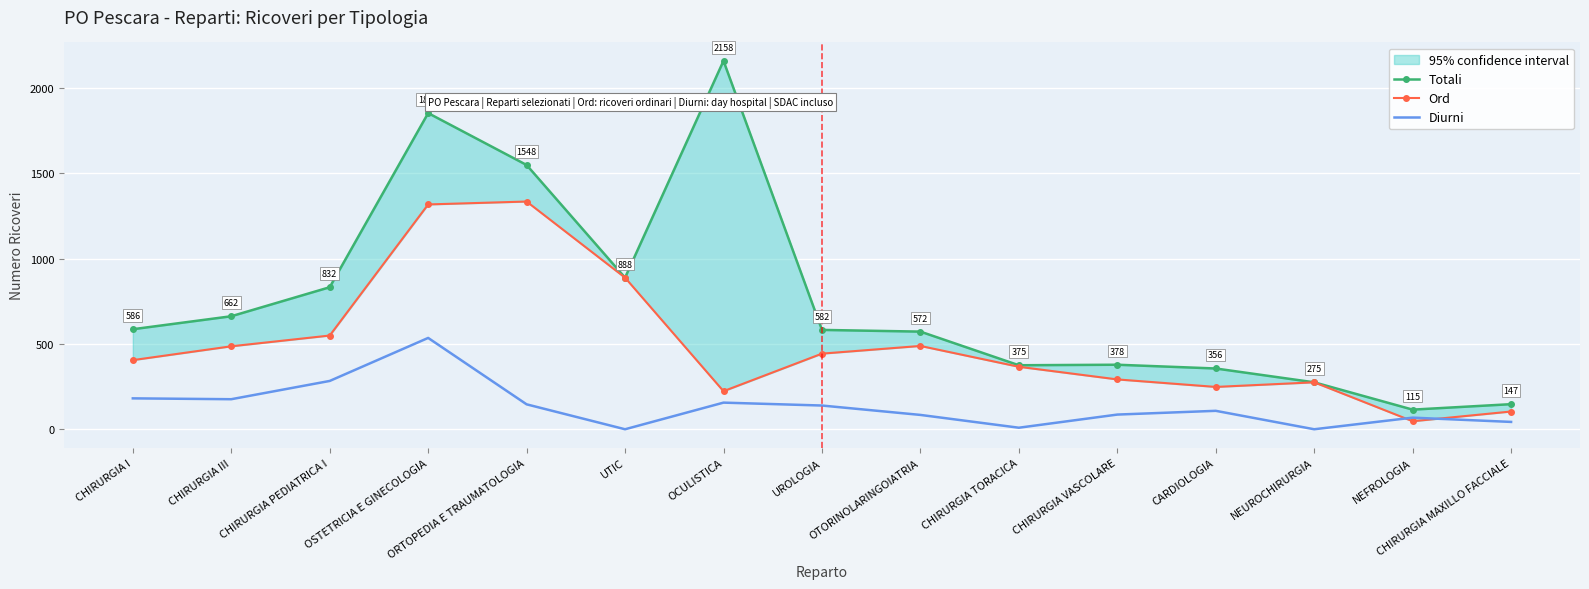

Reading left to right, extract all data points from this chart.

Totali: CHIRURGIA I=586	CHIRURGIA III=662	CHIRURGIA PEDIATRICA I=832	OSTETRICIA E GINECOLOGIA=1852	ORTOPEDIA E TRAUMATOLOGIA=1548	UTIC=888	OCULISTICA=2158	UROLOGIA=582	OTORINOLARINGOIATRIA=572	CHIRURGIA TORACICA=375	CHIRURGIA VASCOLARE=378	CARDIOLOGIA=356	NEUROCHIRURGIA=275	NEFROLOGIA=115	CHIRURGIA MAXILLO FACCIALE=147
Ord: CHIRURGIA I=405	CHIRURGIA III=486	CHIRURGIA PEDIATRICA I=549	OSTETRICIA E GINECOLOGIA=1317	ORTOPEDIA E TRAUMATOLOGIA=1334	UTIC=888	OCULISTICA=223	UROLOGIA=443	OTORINOLARINGOIATRIA=488	CHIRURGIA TORACICA=366	CHIRURGIA VASCOLARE=292	CARDIOLOGIA=248	NEUROCHIRURGIA=275	NEFROLOGIA=47	CHIRURGIA MAXILLO FACCIALE=104
Diurni: CHIRURGIA I=181	CHIRURGIA III=176	CHIRURGIA PEDIATRICA I=283	OSTETRICIA E GINECOLOGIA=535	ORTOPEDIA E TRAUMATOLOGIA=146	UTIC=0	OCULISTICA=156	UROLOGIA=139	OTORINOLARINGOIATRIA=84	CHIRURGIA TORACICA=9	CHIRURGIA VASCOLARE=86	CARDIOLOGIA=108	NEUROCHIRURGIA=0	NEFROLOGIA=68	CHIRURGIA MAXILLO FACCIALE=43